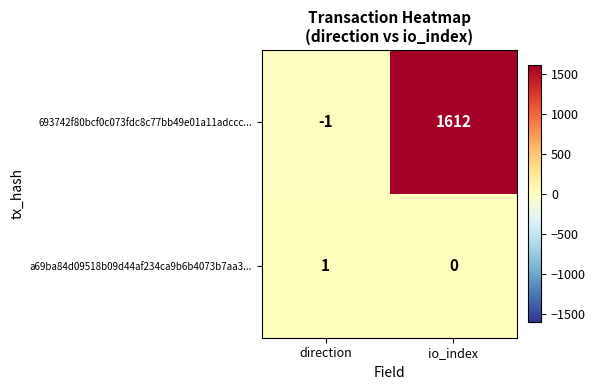

Which series changed the most between direction and io_index?

693742f80bcf0c073fdc8c77bb49e01a11adccc...